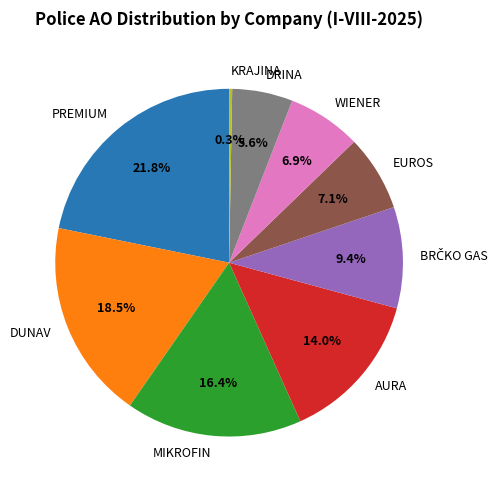

Which has a higher value, MIKROFIN or EUROS?

MIKROFIN